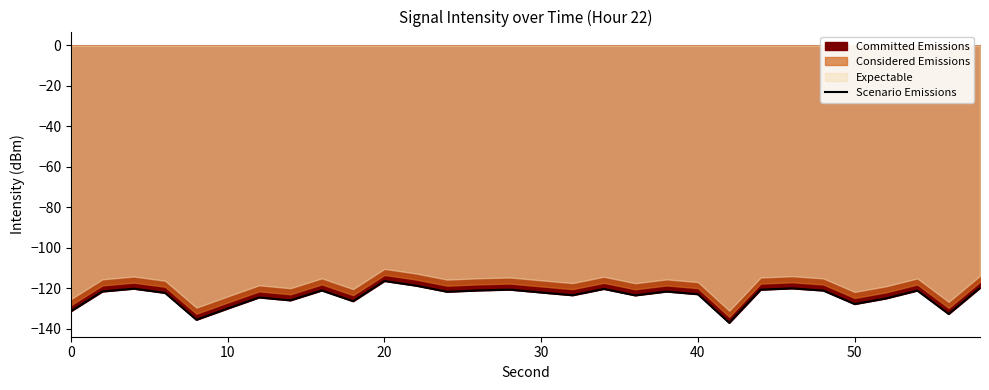

What is the maximum value for Scenario Emissions?

-116.4